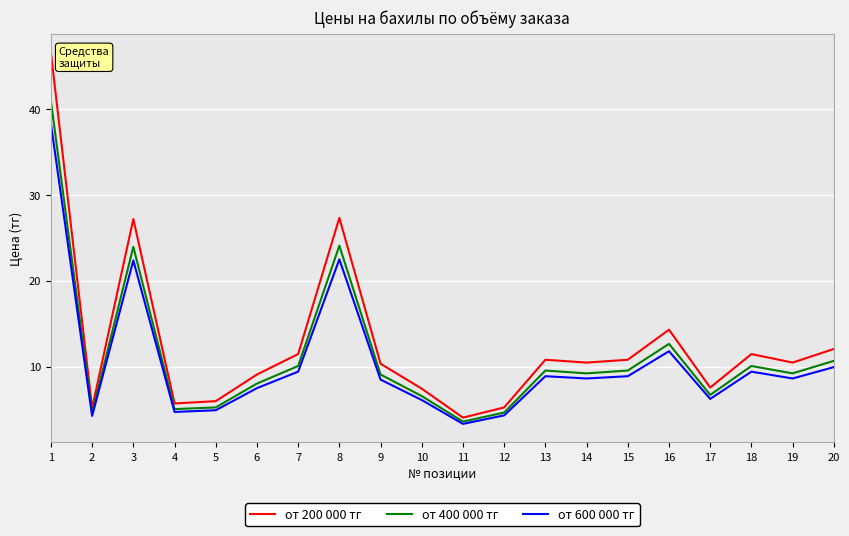

The value of от 400 000 тг at 16 is 4.1. True or false?

False